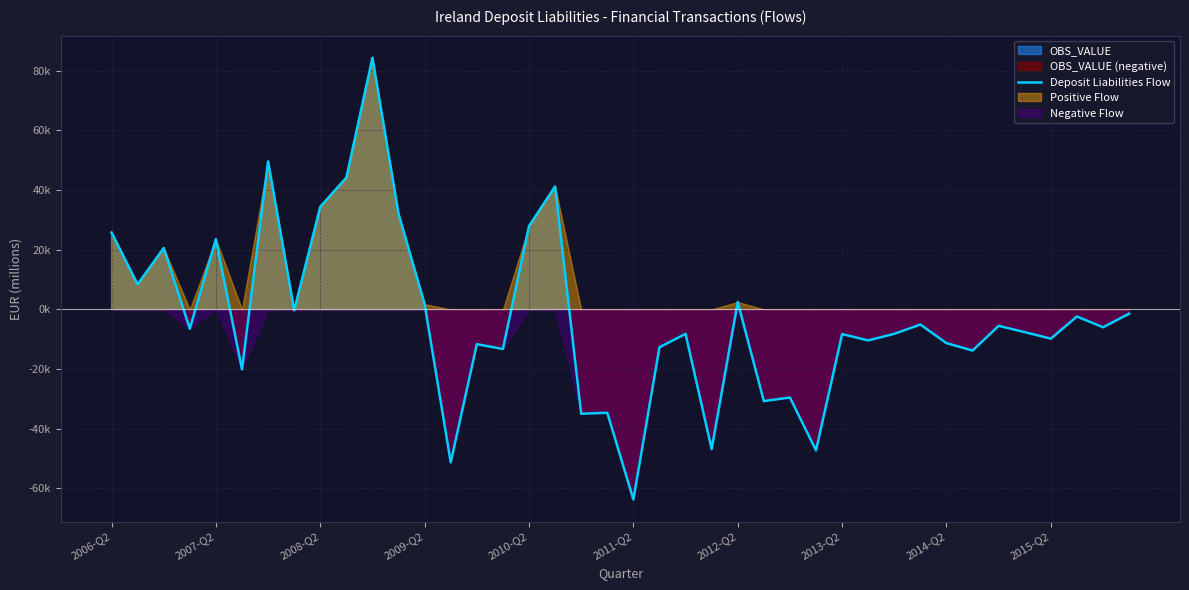

The chart shows a value of -9796.2 at 2015-Q2. True or false?

True